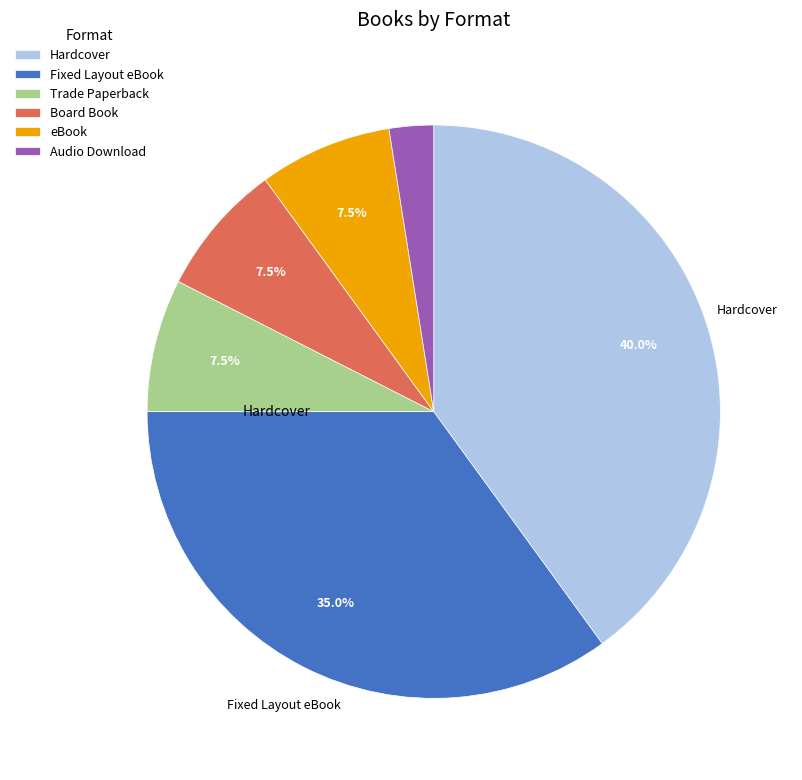

Which slice is the largest?

Hardcover